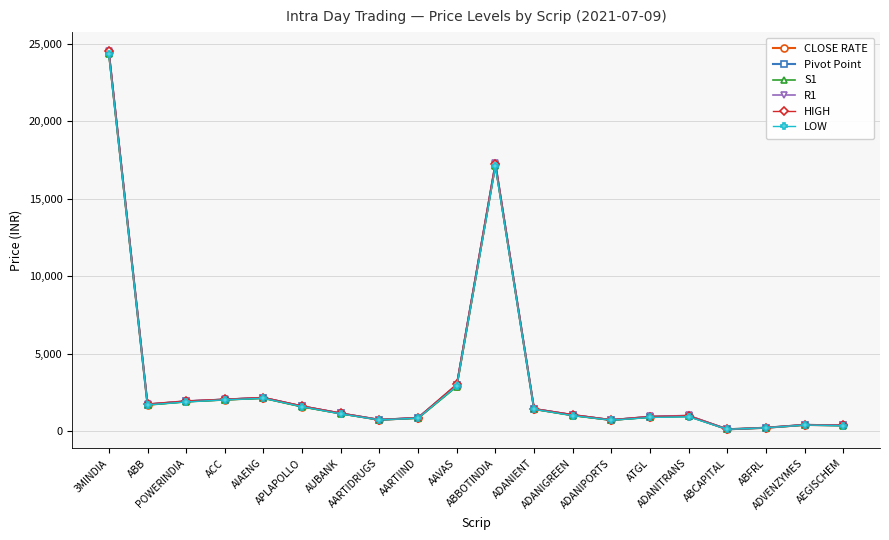

What is the label of the 3rd point from the right?

ABFRL